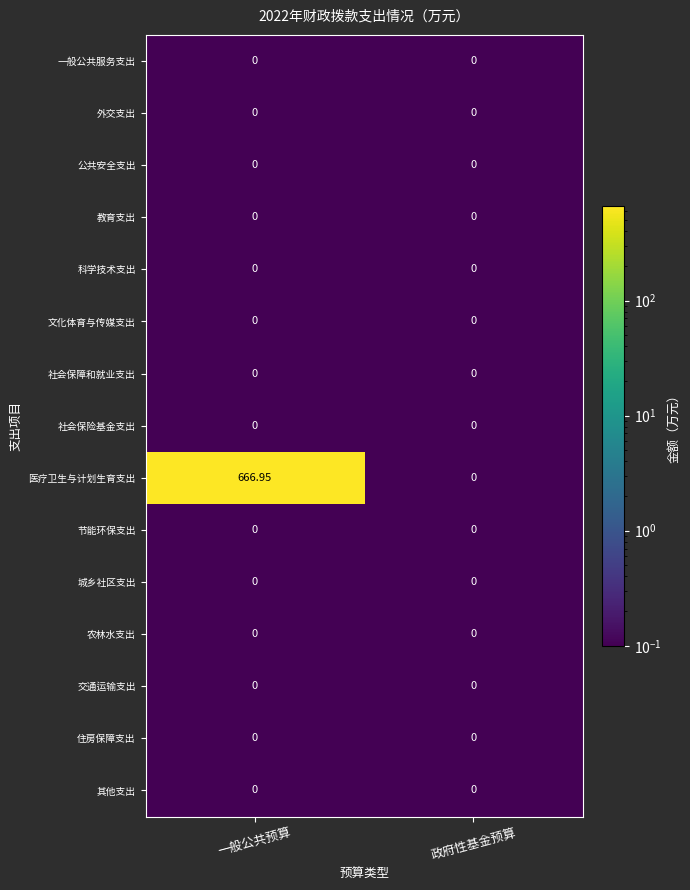

Between 一般公共预算 and 政府性基金预算, which series saw the biggest shift?

医疗卫生与计划生育支出